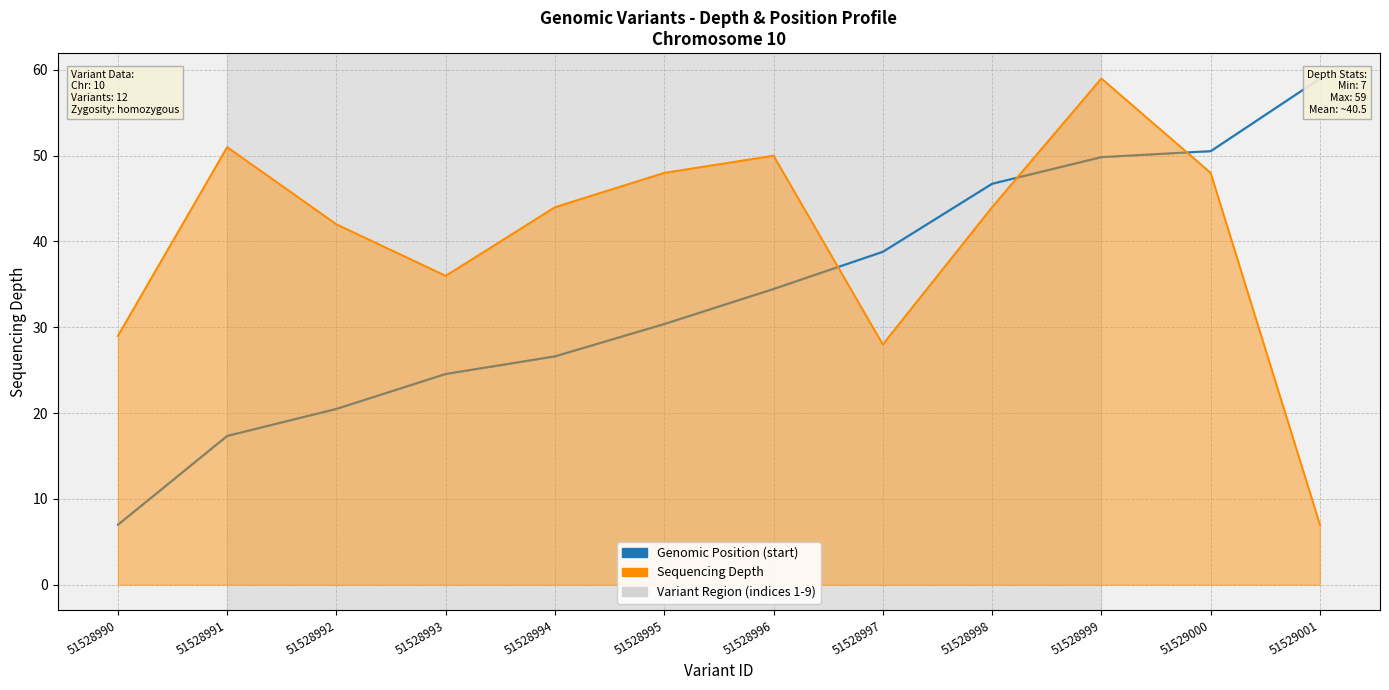

After their last crossing, which series has the higher values: Genomic Position (start) or Sequencing Depth?

Genomic Position (start)